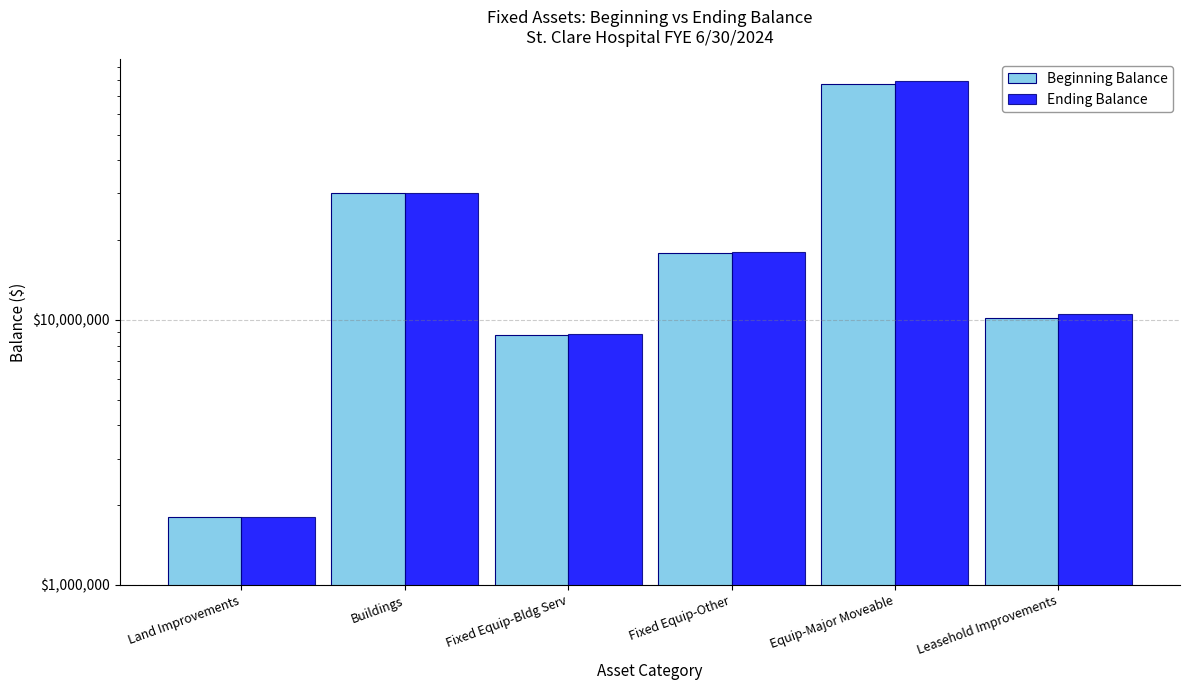

The Ending Balance series shows 17993540.1 at Fixed Equip-Other. True or false?

True